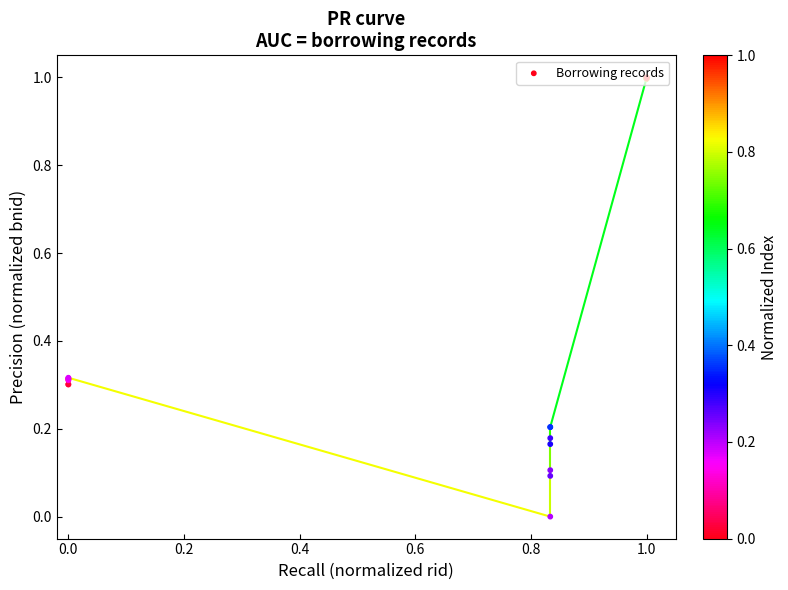

Between 0.0 and 1.0, which is larger?

1.0